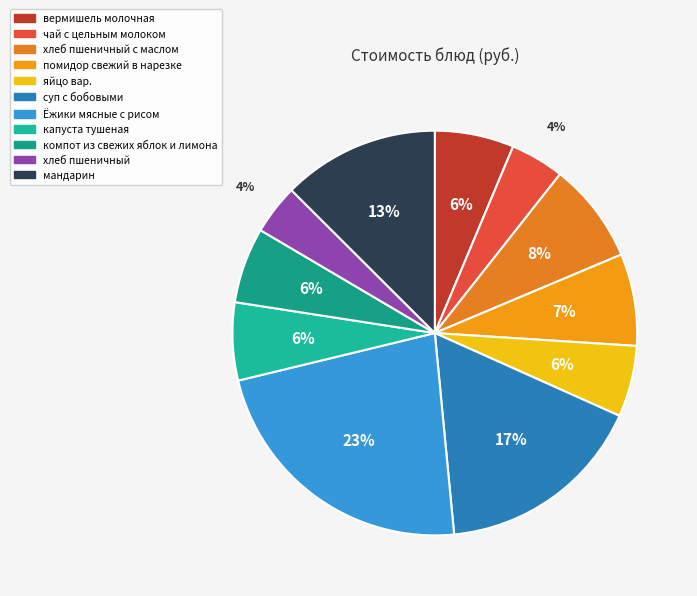

Count the number of slices in the pie.

11